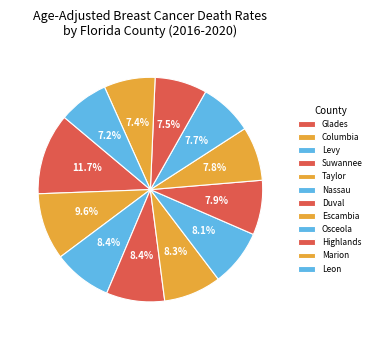

True or false: Marion accounts for 14% of the total.

False